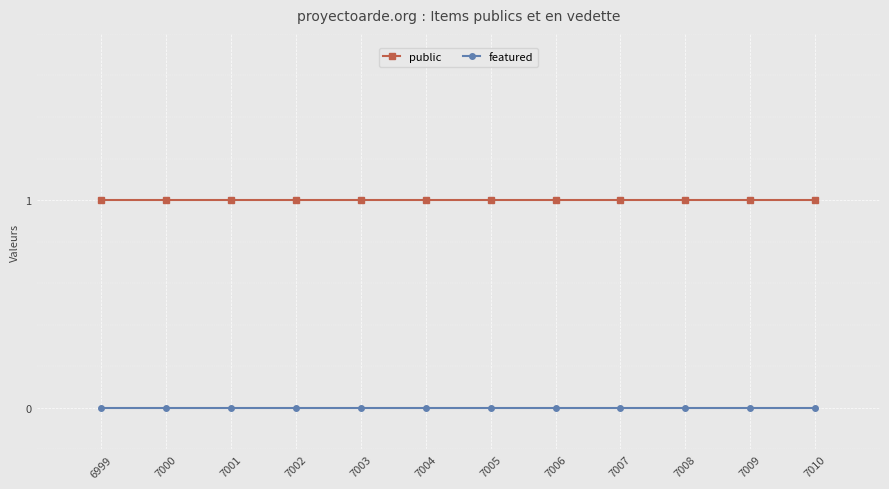

Is this an area chart (filled region under the line)?

No